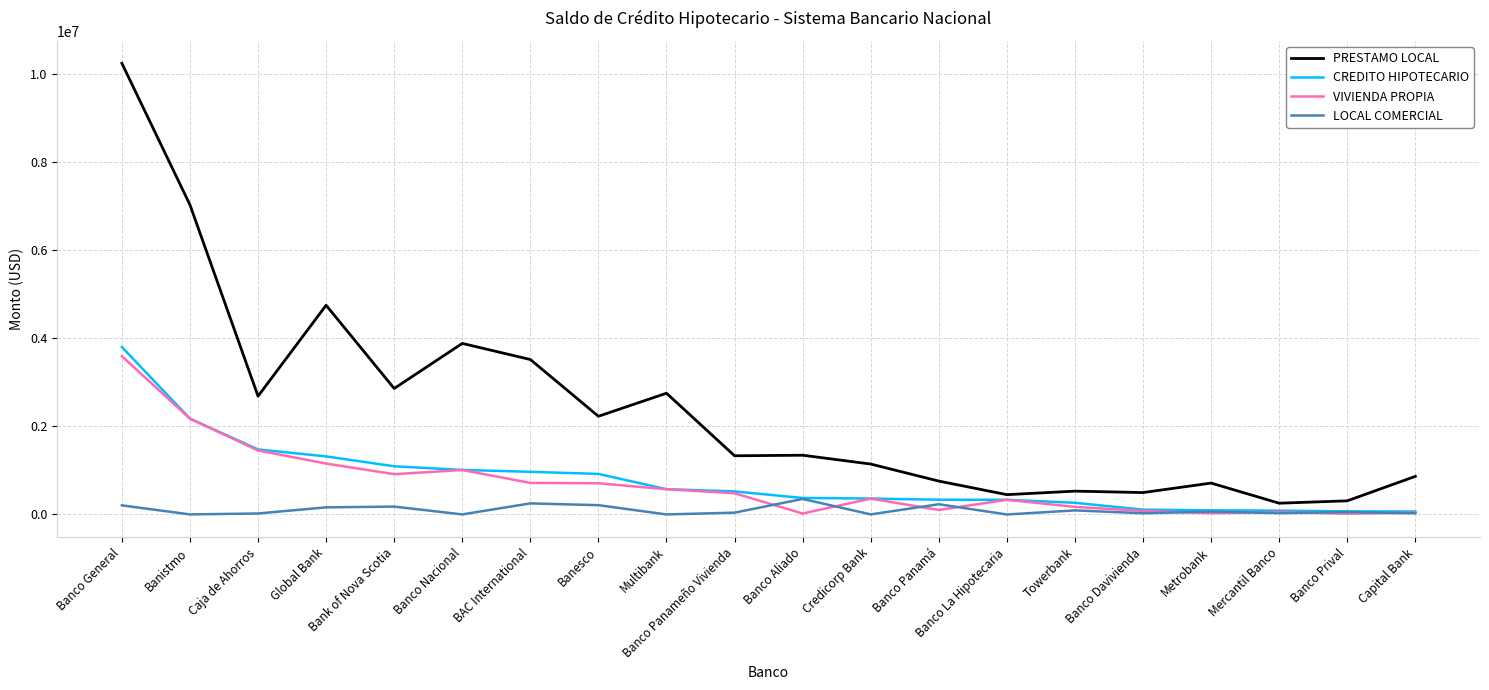

What is the greatest value displayed?

10247793.2